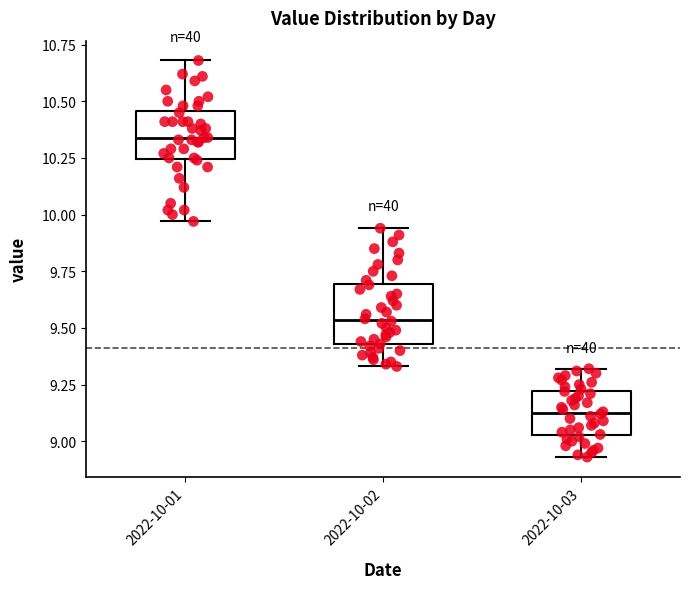

Reading left to right, read every box against the y-axis: the position of its median line, the range the box covers, and the ends of its whiskers. The values are not printed on the chart, so give them approximately, as read against the axis.

2022-10-01: median 10.35, box 10.25 to 10.45, whiskers 9.95 to 10.70
2022-10-02: median 9.55, box 9.45 to 9.70, whiskers 9.35 to 9.95
2022-10-03: median 9.15, box 9.05 to 9.20, whiskers 8.95 to 9.30